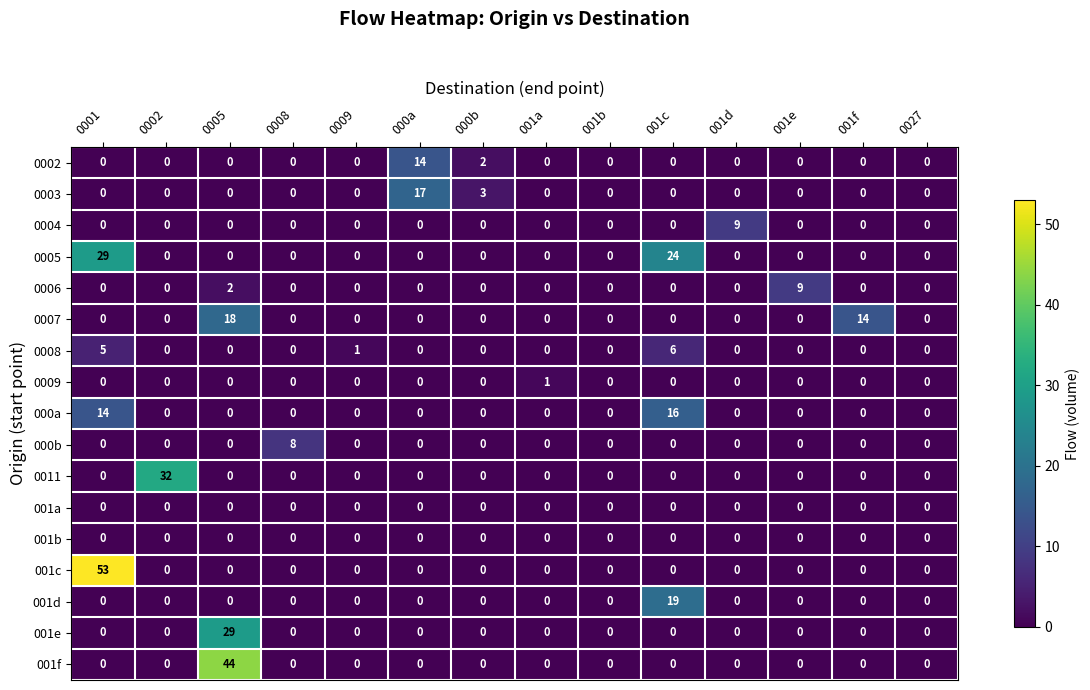

How many distinct data groups are displayed?

17